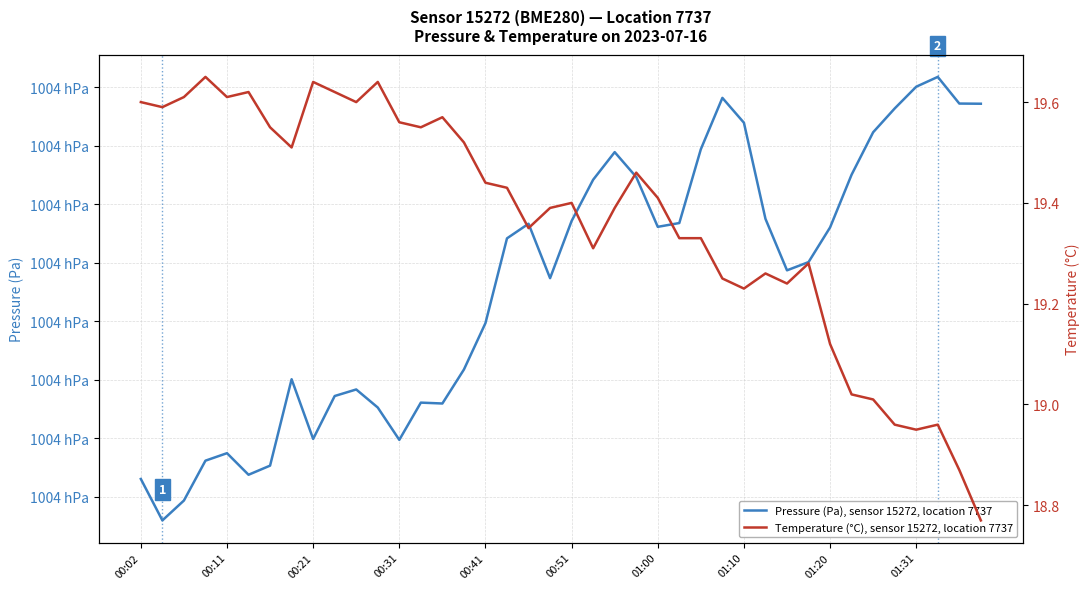

What is the total value across all series at 11?

100404.9